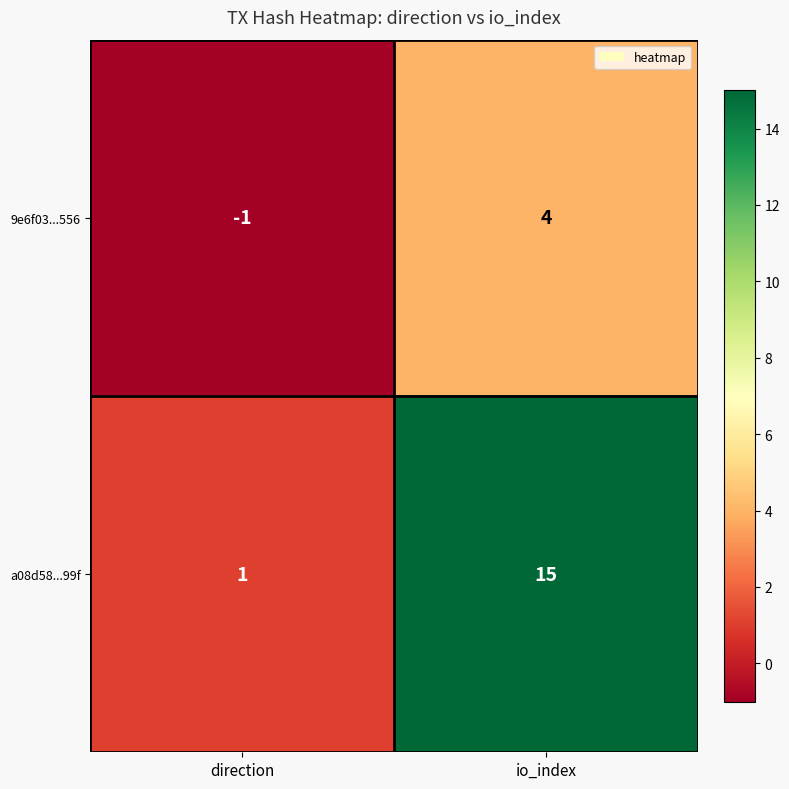

How many distinct data groups are displayed?

2